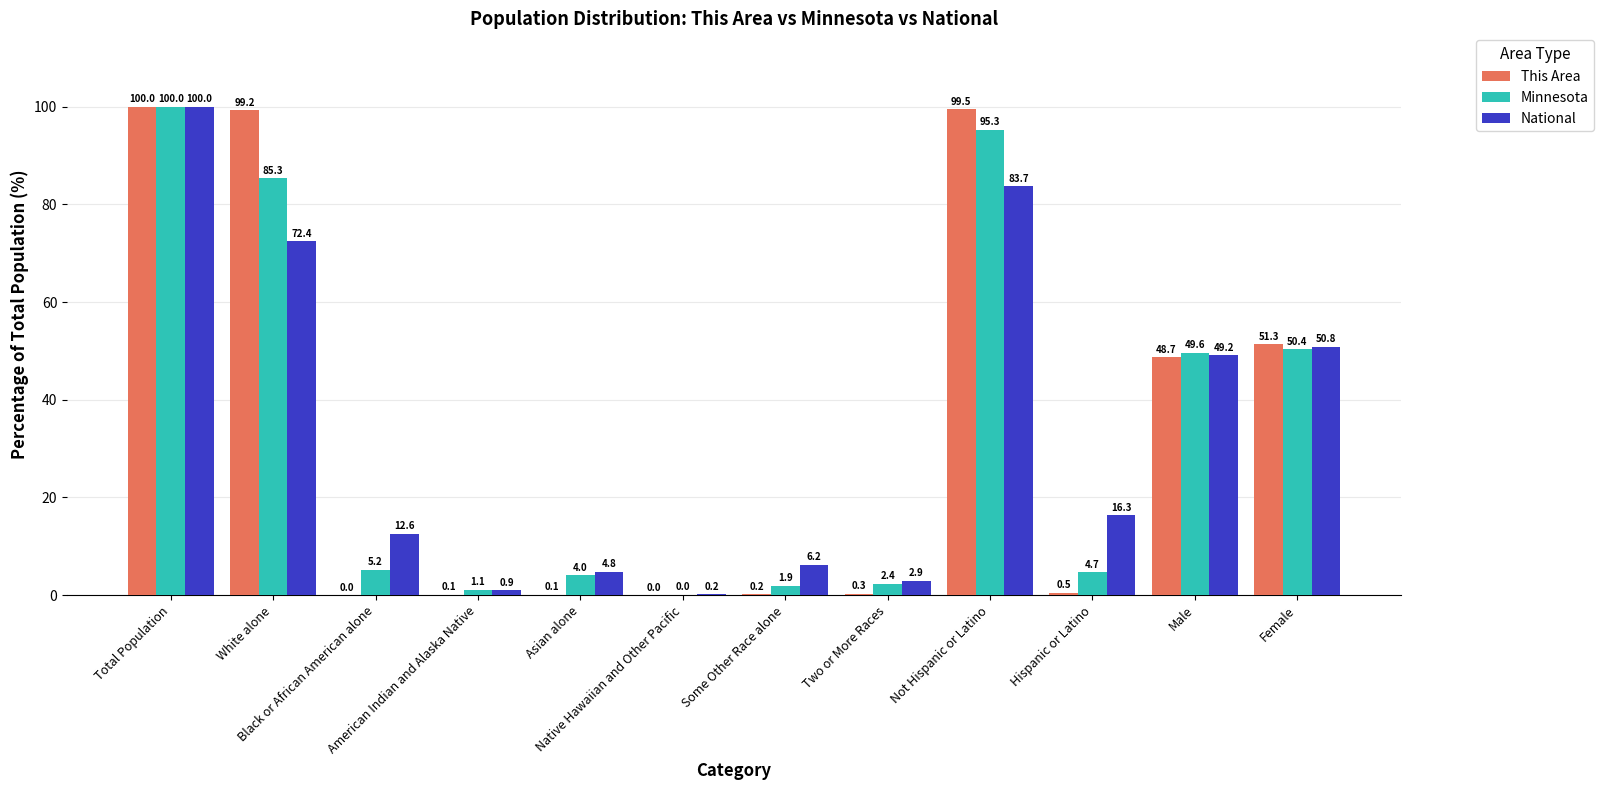

Count the number of categories in the chart.

12